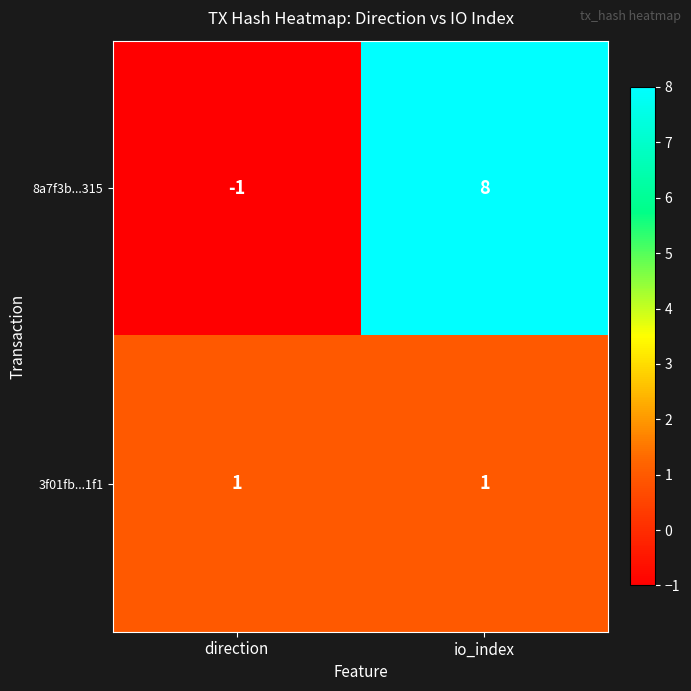

What is the sum of all 8a7f3b...315 values?

7